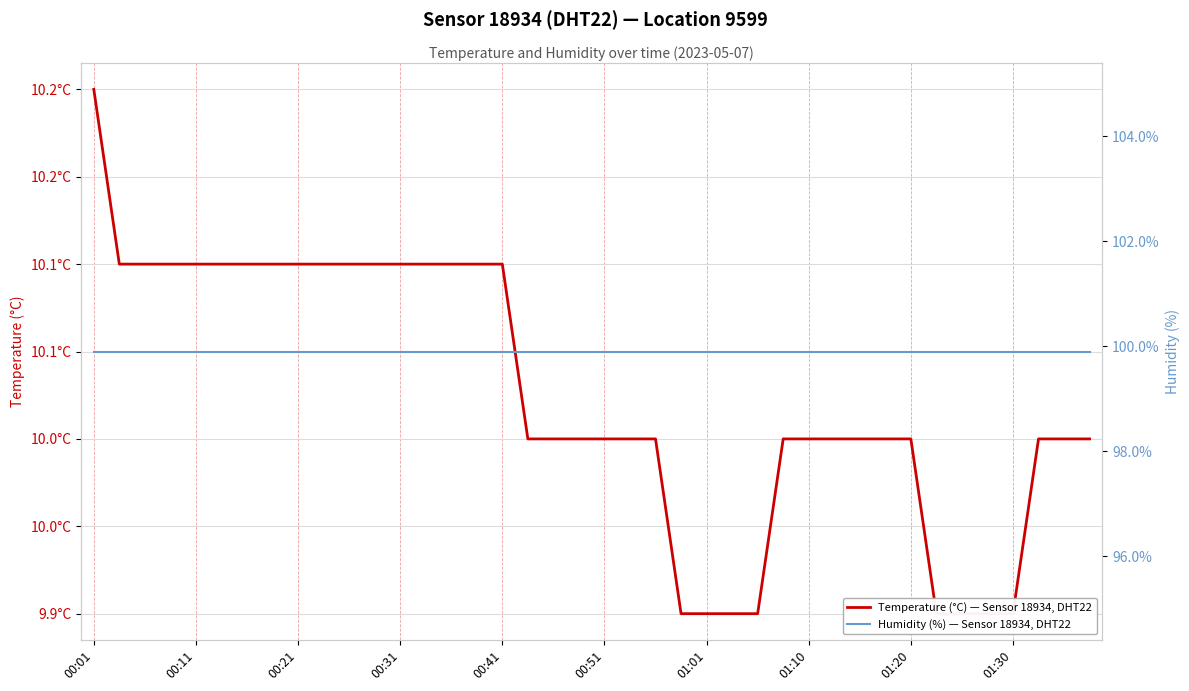

At which category does the chart reach its minimum across all series?

23